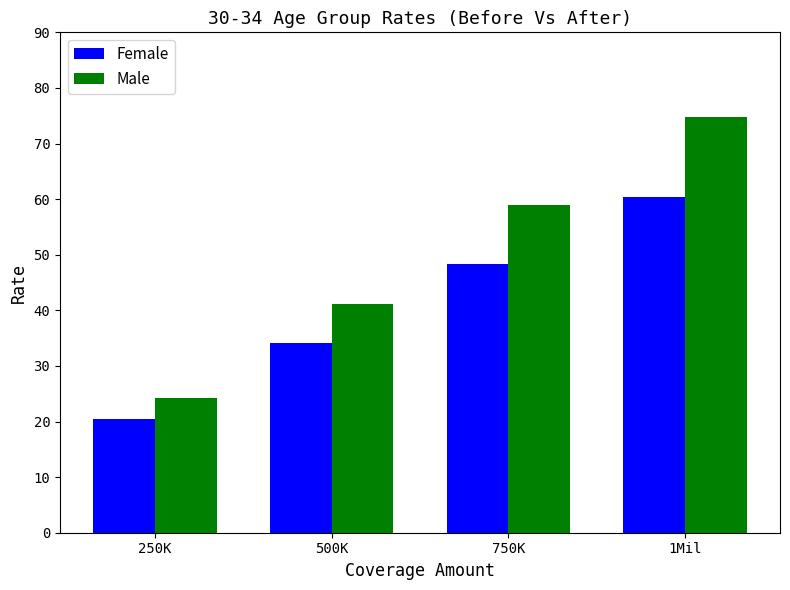

What is the approximate value of Female at 250K?

20.5